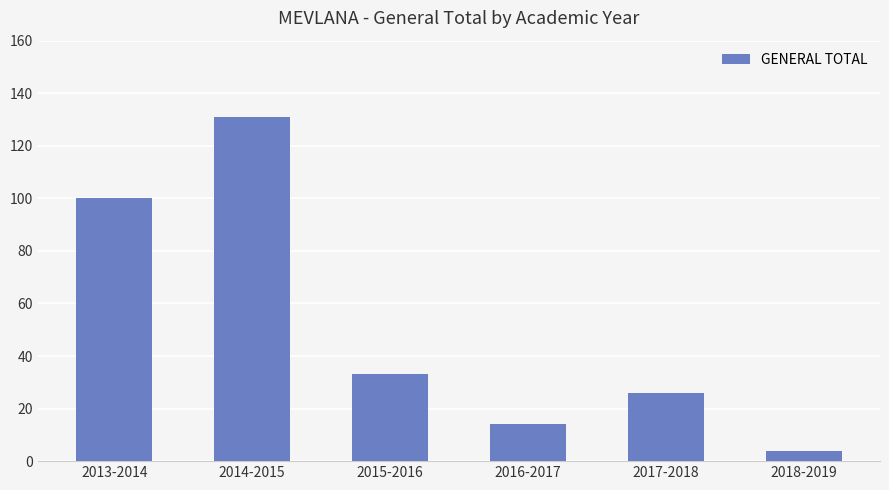

Rank the categories by value from highest to lowest.

2014-2015, 2013-2014, 2015-2016, 2017-2018, 2016-2017, 2018-2019